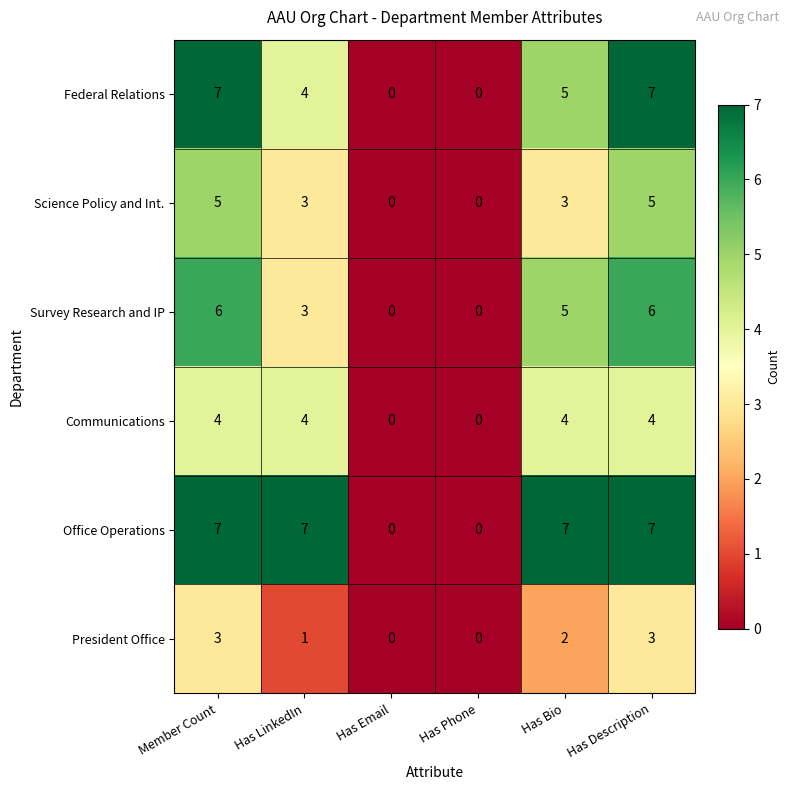

Is it true that Science Policy and Int. equals 2 at Has Bio?

False